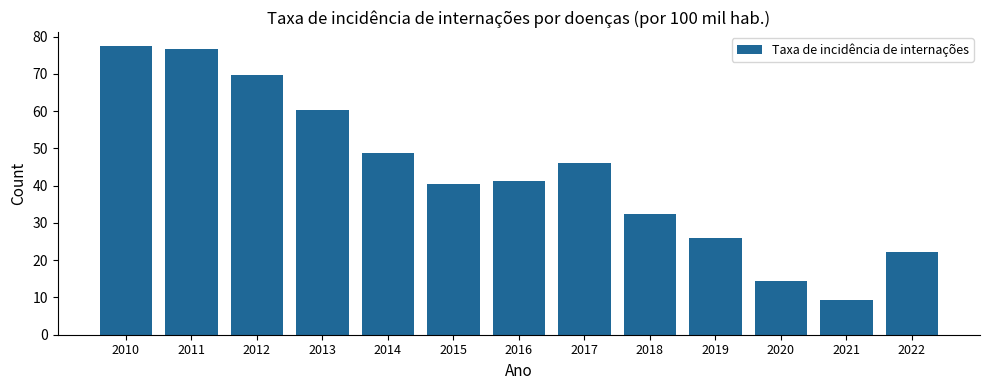

What is the approximate value at 2022?

22.3